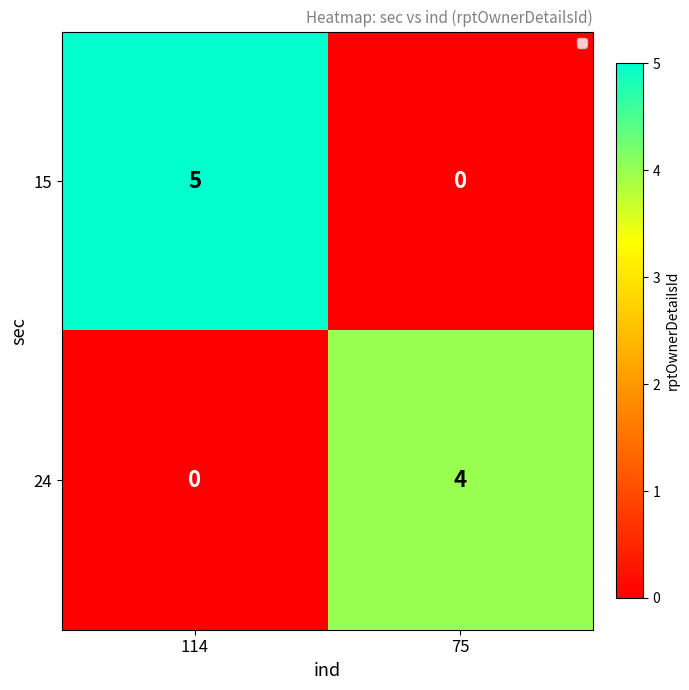

The 24 series shows 4 at 75. True or false?

True